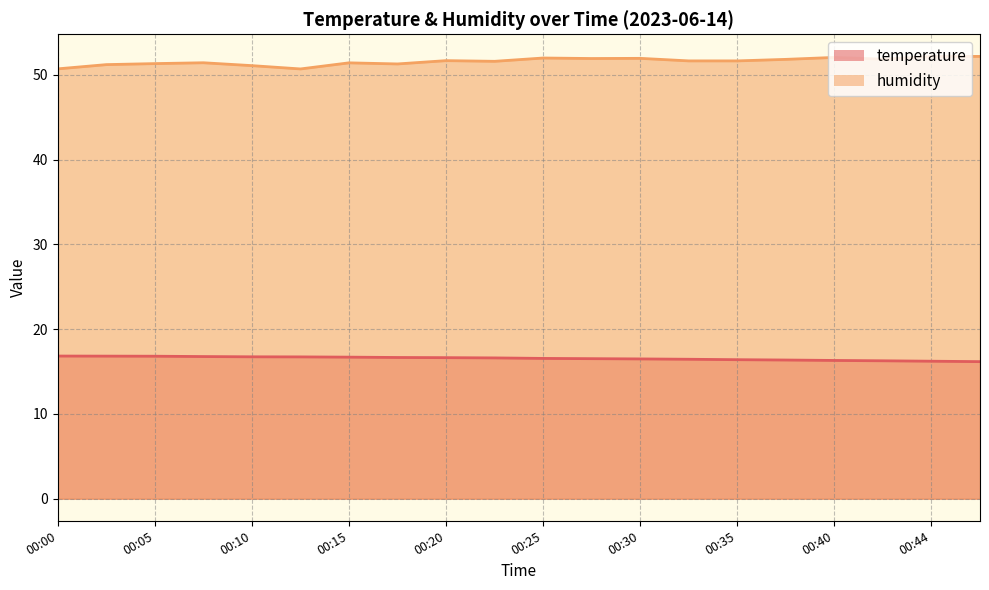

At which label does humidity first exceed 51?

00:03